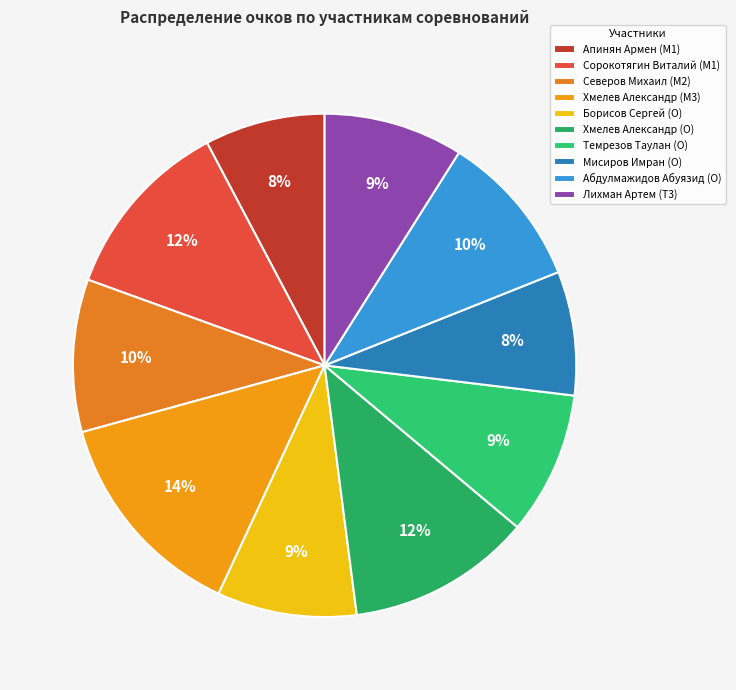

Which slice is the largest?

Хмелев Александр (M3)